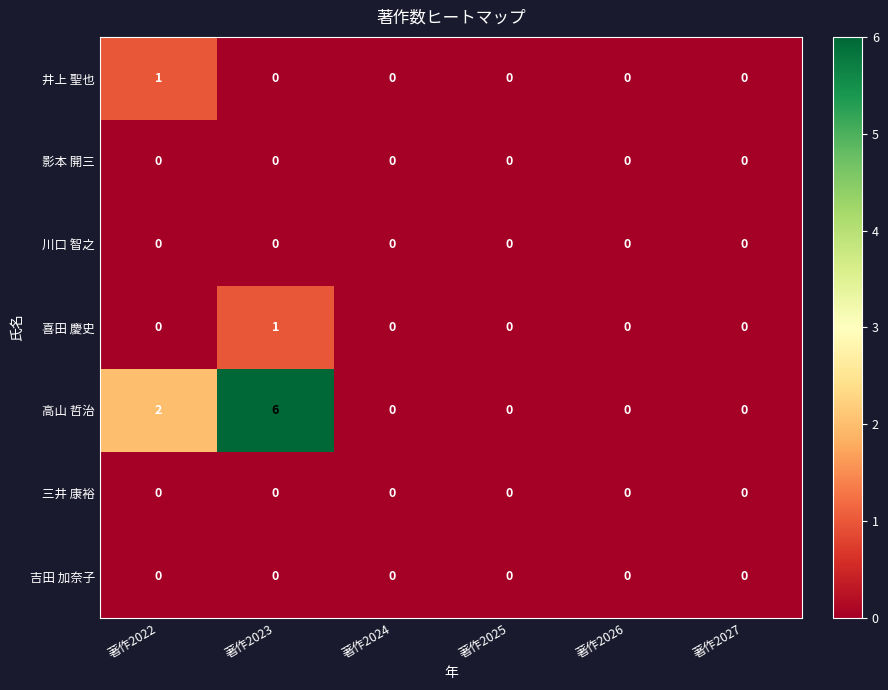

What is the maximum value shown in the chart?

6